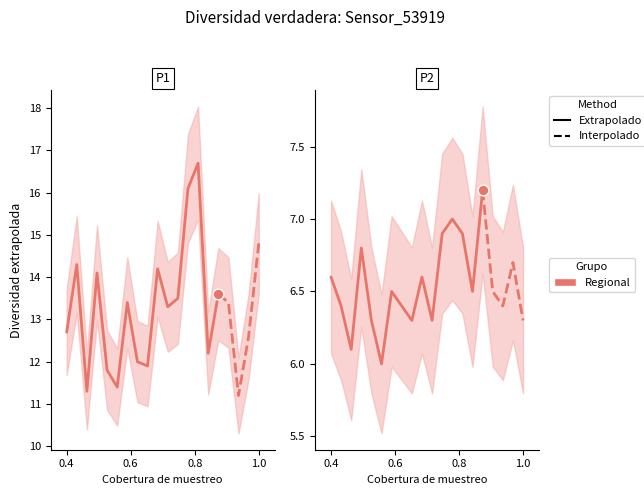

At which category is the sum across all series the highest?

13